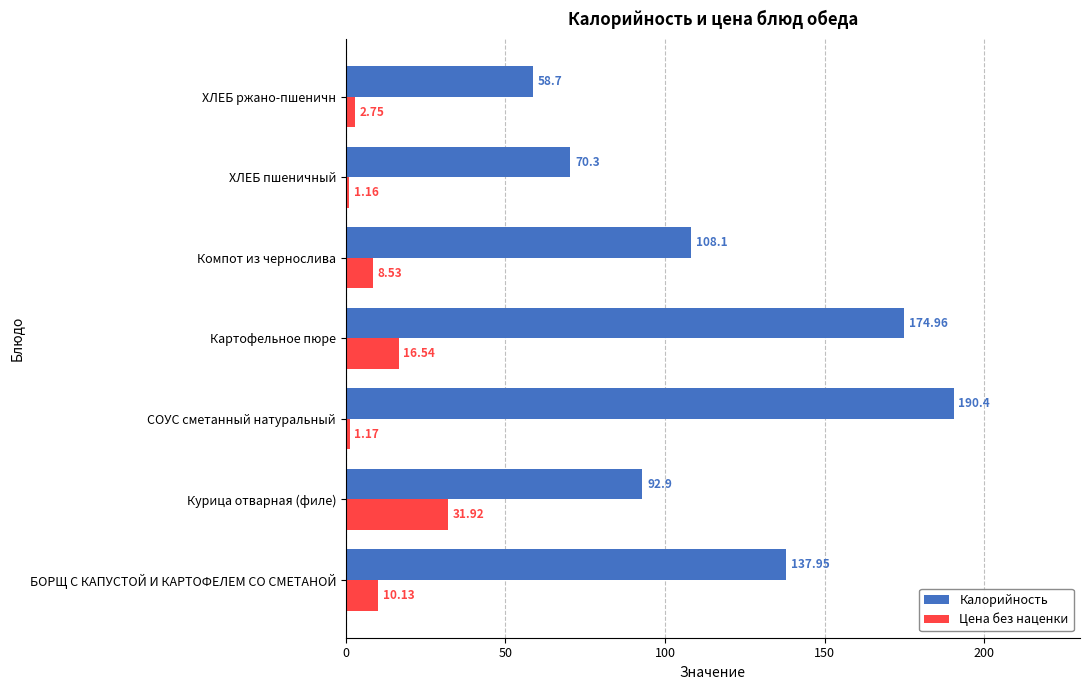

At which category is the sum across all series the highest?

СОУС сметанный натуральный